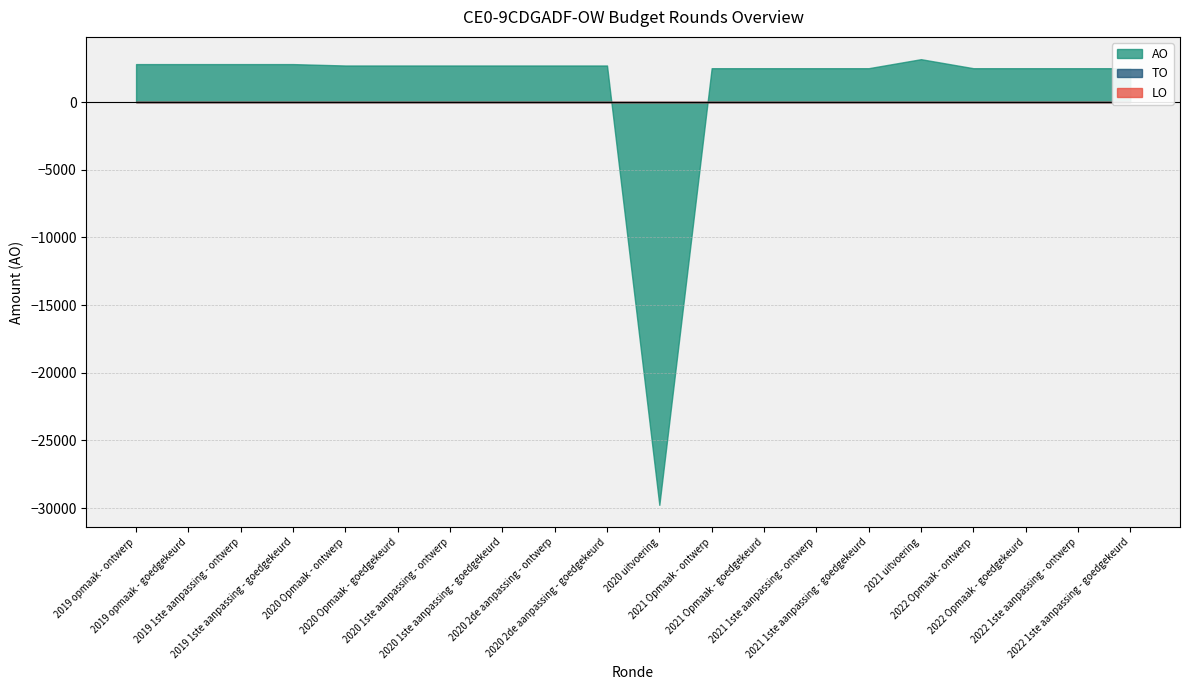

Reading right to left, extract all data points from this chart.

TO: 0	0	0	0	0	0	0	0	0	0	0	0	0	0	0	0	0	0	0	0
LO: 0	0	0	0	0	0	0	0	0	0	0	0	0	0	0	0	0	0	0	0
AO: 2500	2500	2500	2500	3167	2500	2500	2500	2500	-29768	2700	2700	2700	2700	2700	2700	2803	2803	2803	2803